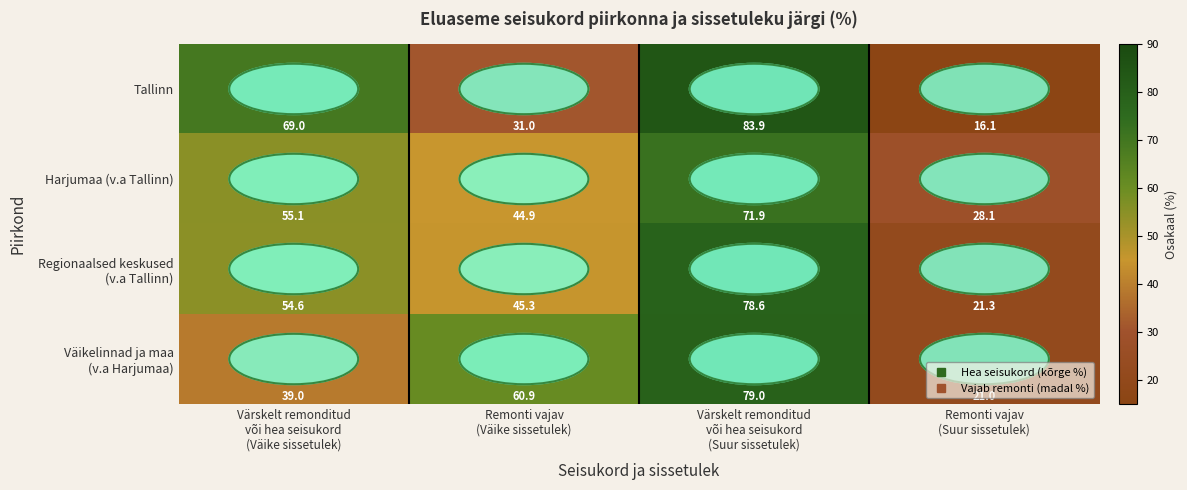

Which series has the largest range (max minus min)?

Tallinn